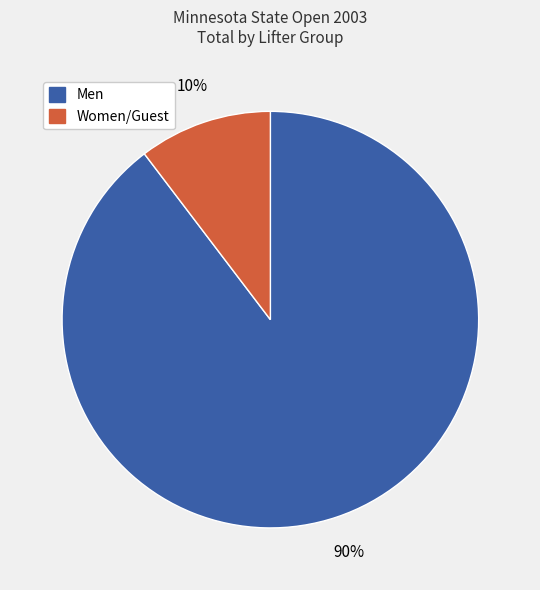

To the nearest percent, what is the average slice percentage?

50%